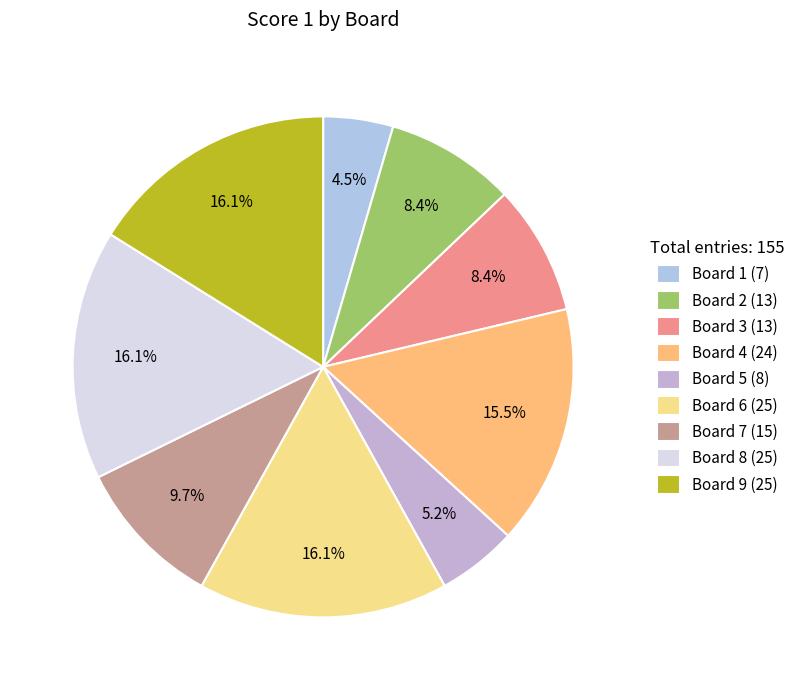

Count the number of slices in the pie.

9